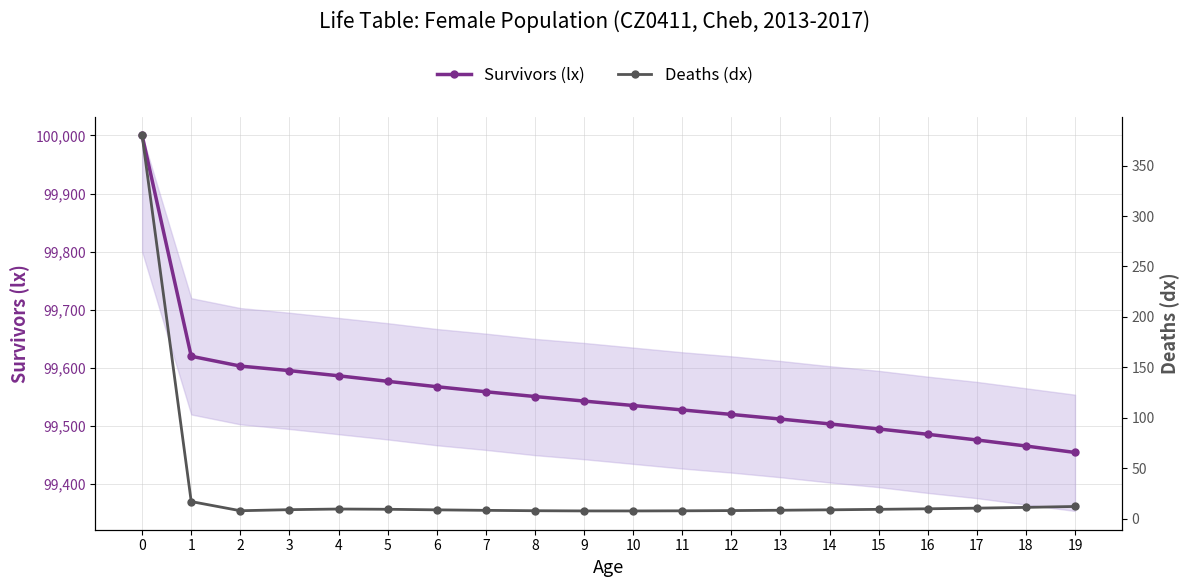

Which label corresponds to the smallest value in the chart?

10